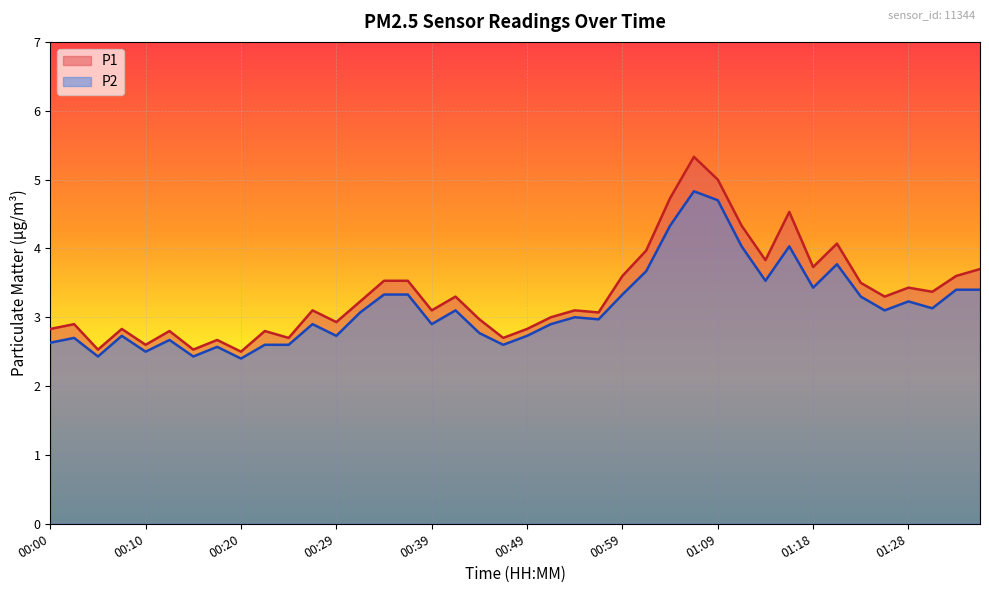

How many interior local peaks does the P1 series have?

12